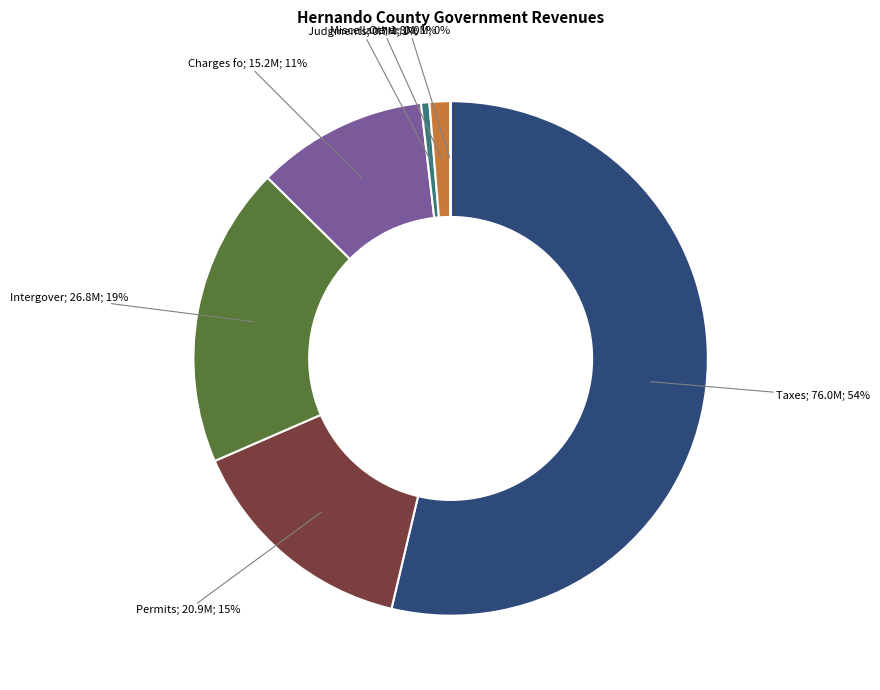

Do Taxes; 76.0M; 54% and Intergover; 26.8M; 19% together represent more than half of the pie?

Yes